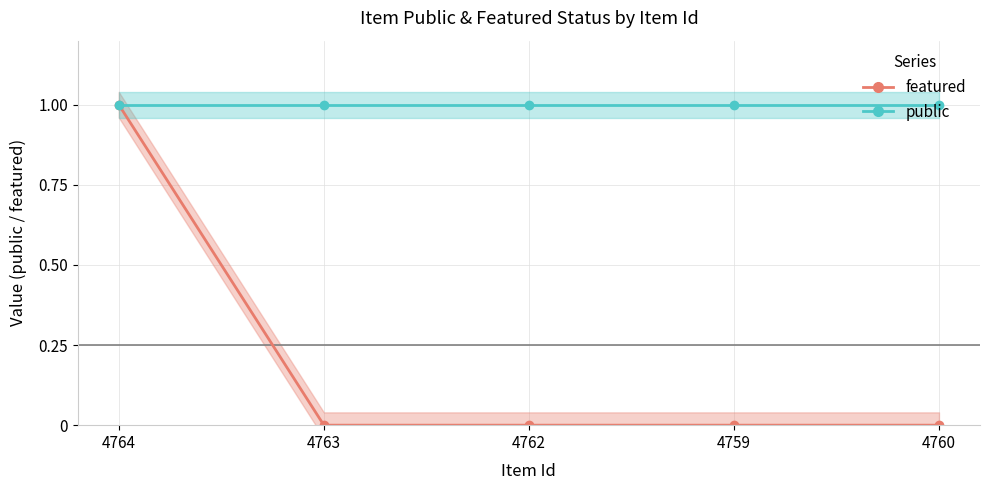

What is the change in value from 4764 to 4760?

-1